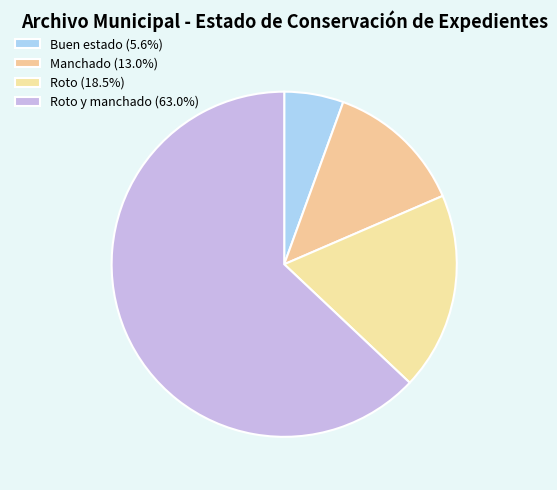

To the nearest percent, what is the average slice percentage?

25%